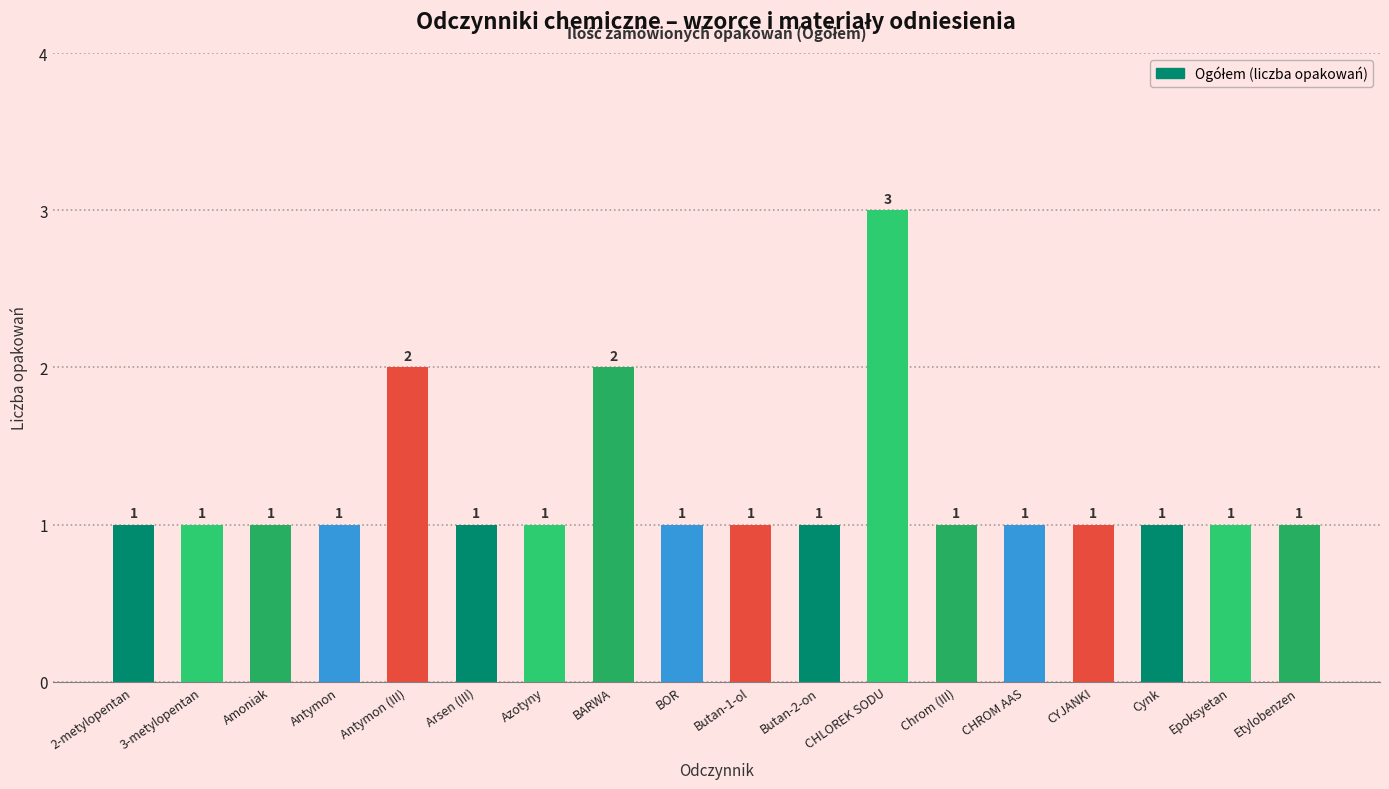

What is the label of the 6th bar from the right?

Chrom (III)